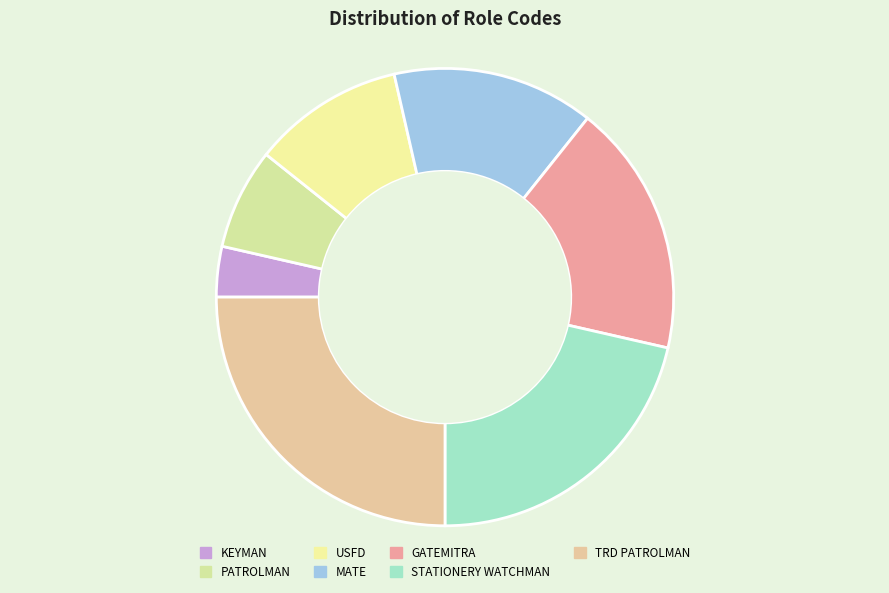

True or false: TRD PATROLMAN accounts for 25% of the total.

True